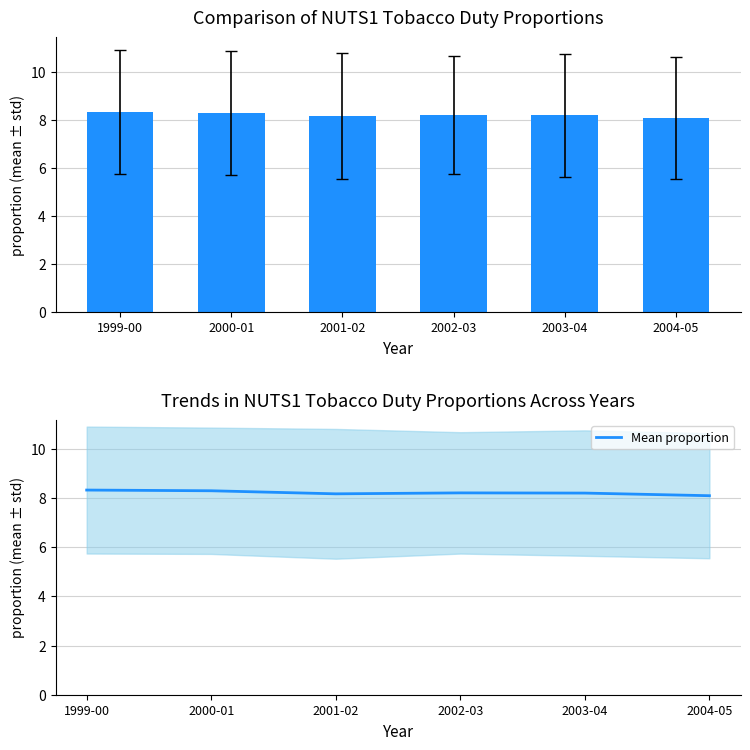

Does the chart contain any negative values?

No